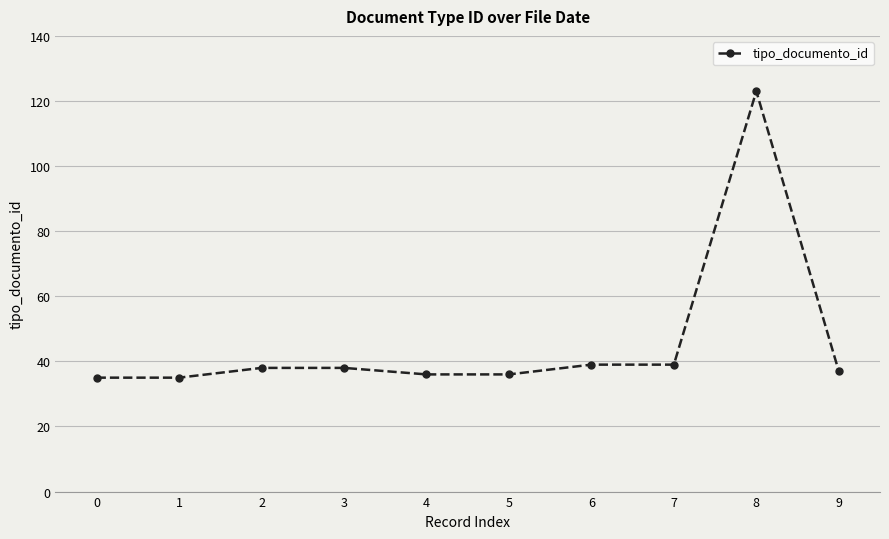

True or false: the data shows 39 at 7.

True